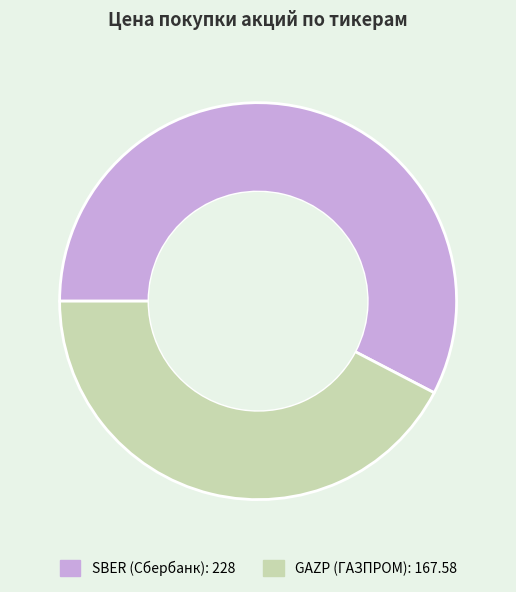

Which slice is the smallest?

GAZP